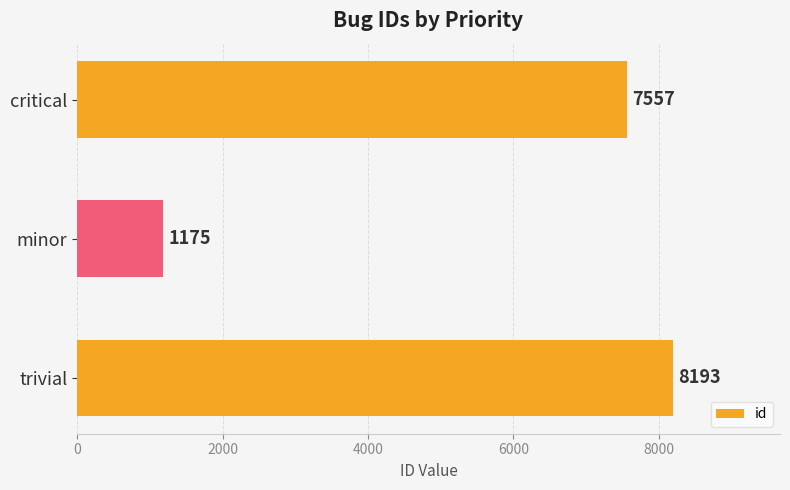

What is the difference between the second highest and minimum values?

6382